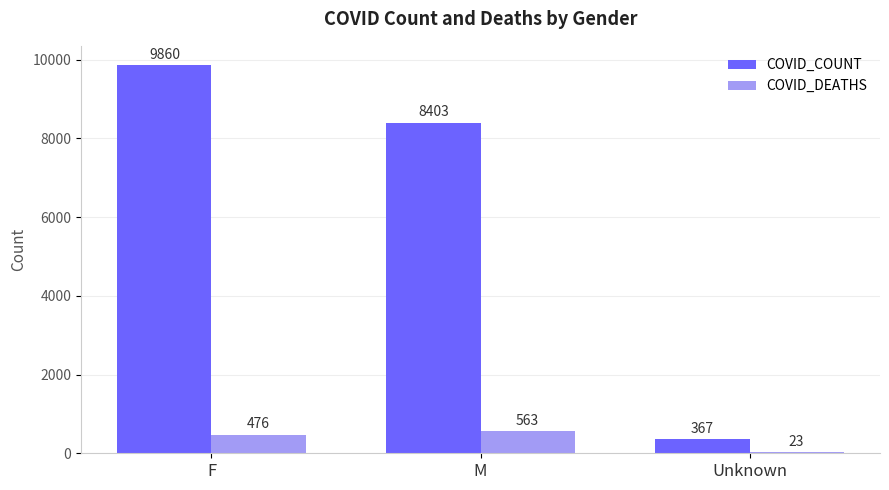

What is the greatest value displayed?

9860